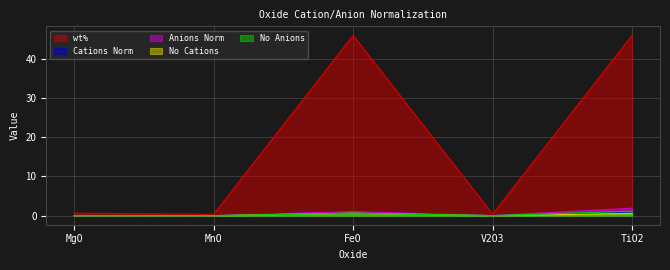

At how many categories does at least one series exceed 29?

2